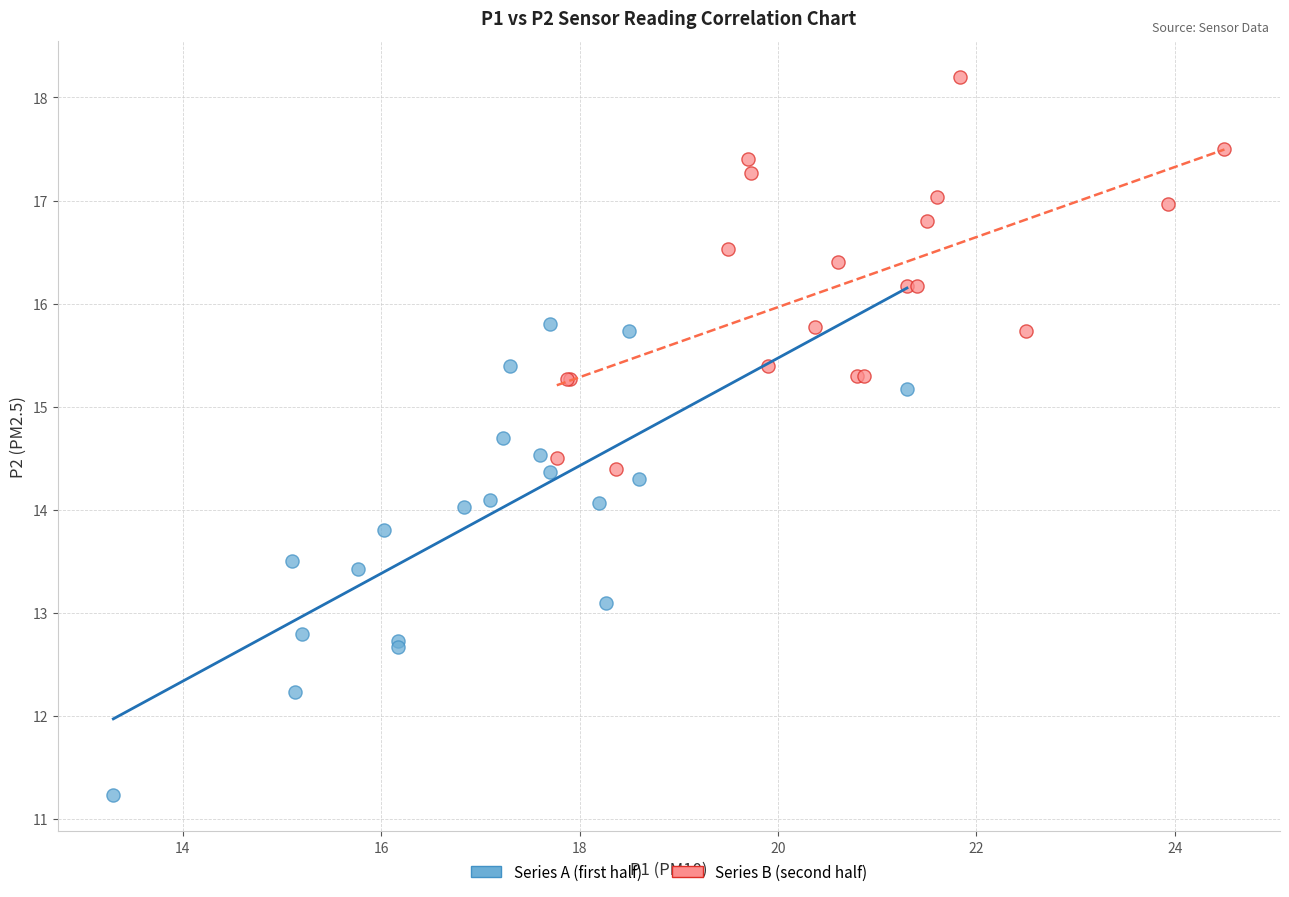

Which series reaches the maximum Y coordinate?

Series B (second half)